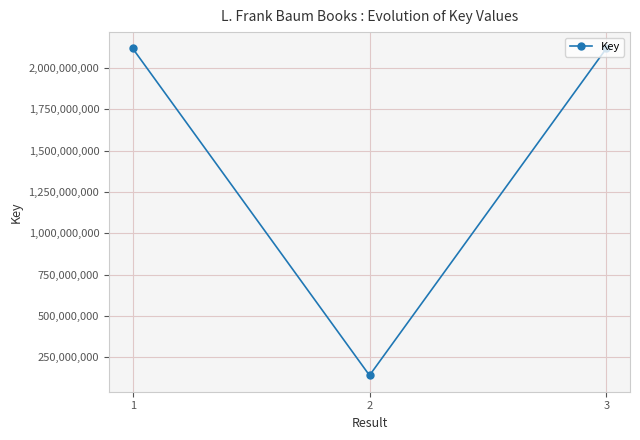

The chart shows a value of 2117869137 at 3. True or false?

True